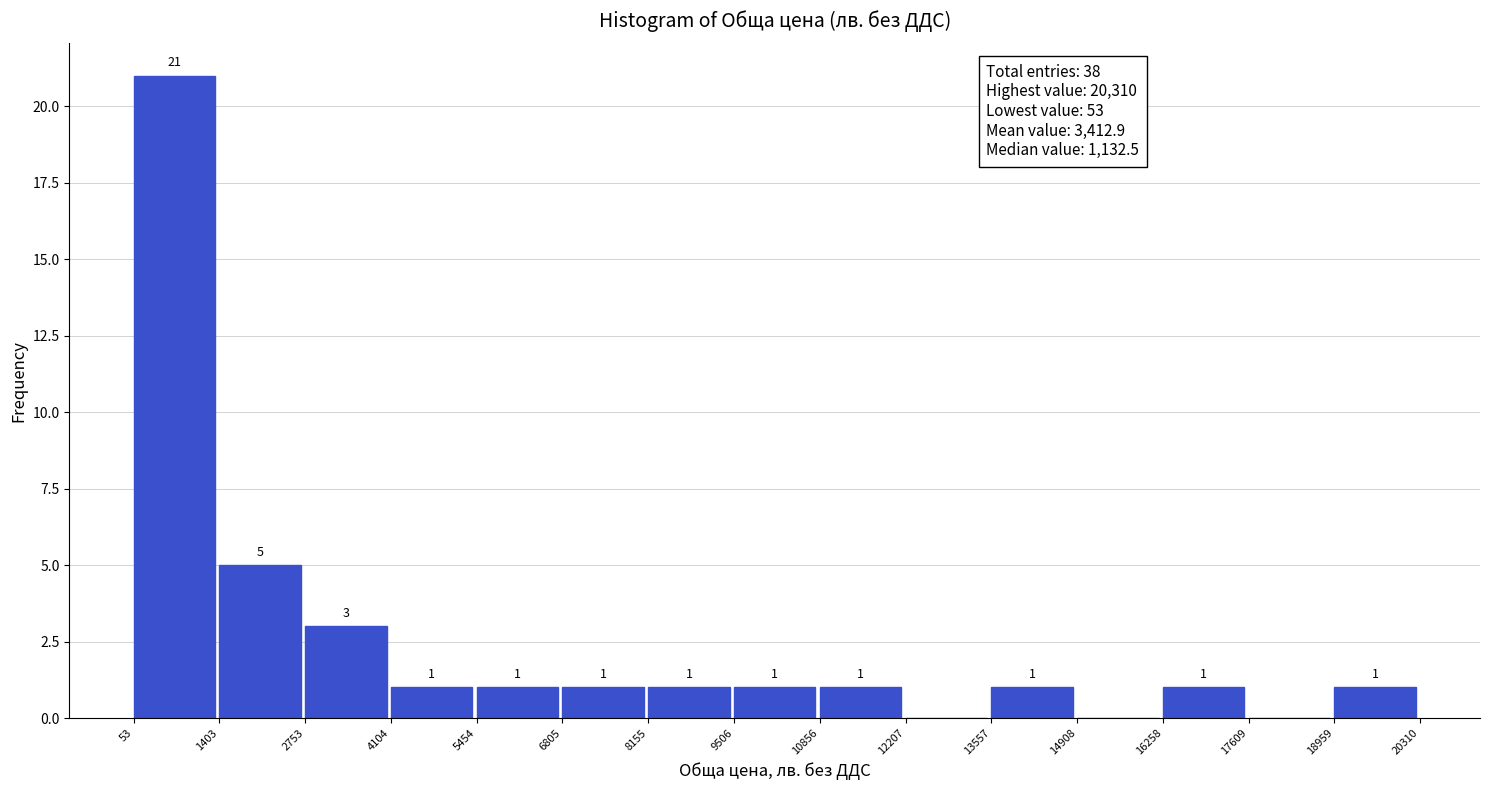

Over which range of the x-axis is the bar tallest?

53 to 1403